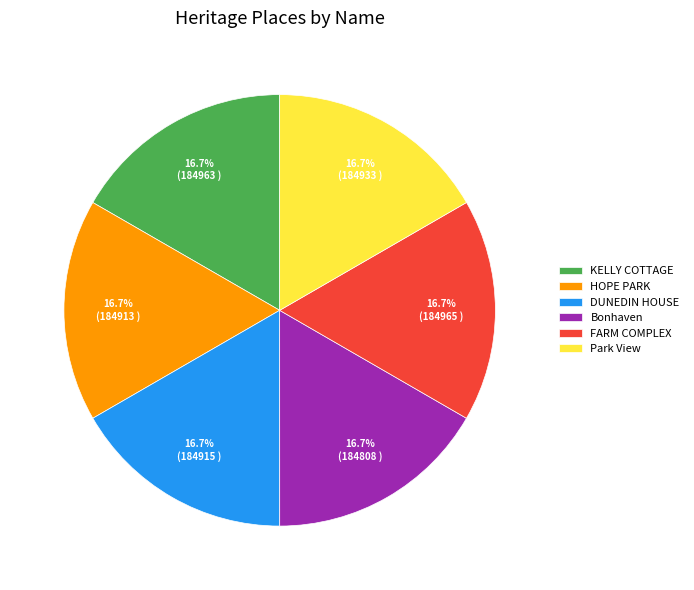

How many segments does this pie chart have?

6